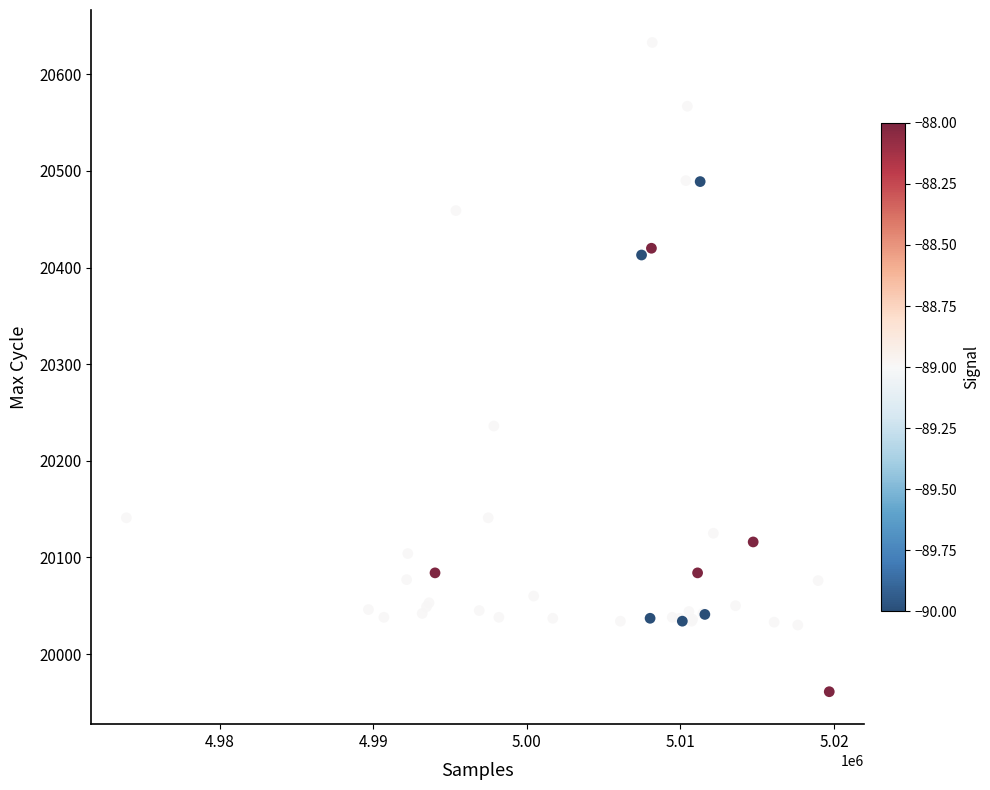

What Y value in the scatter plot is closest to 20297?

20236